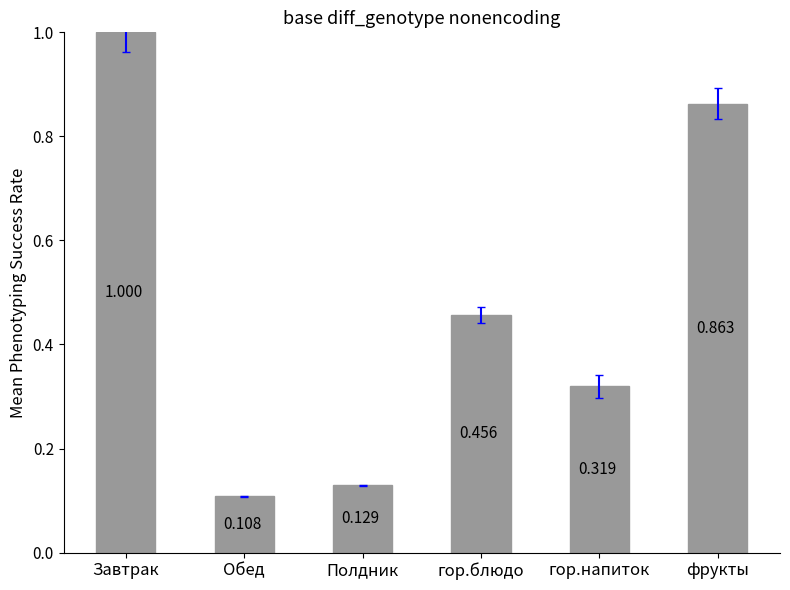

Which category has the lowest value across all series?

Обед